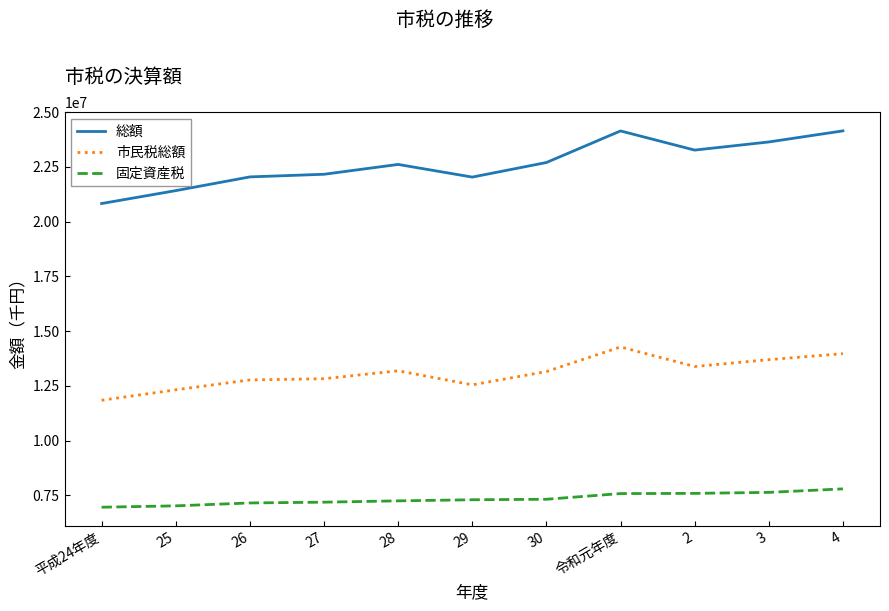

What is the sum of all 市民税総額 values?

143983554